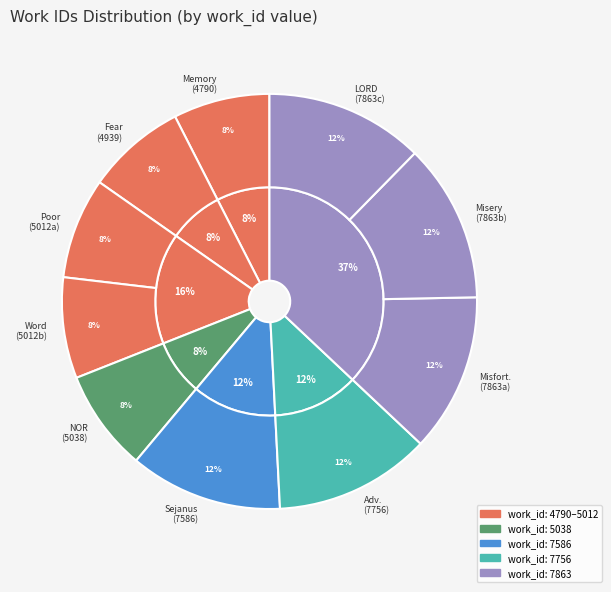

Count the number of slices in the pie.

10